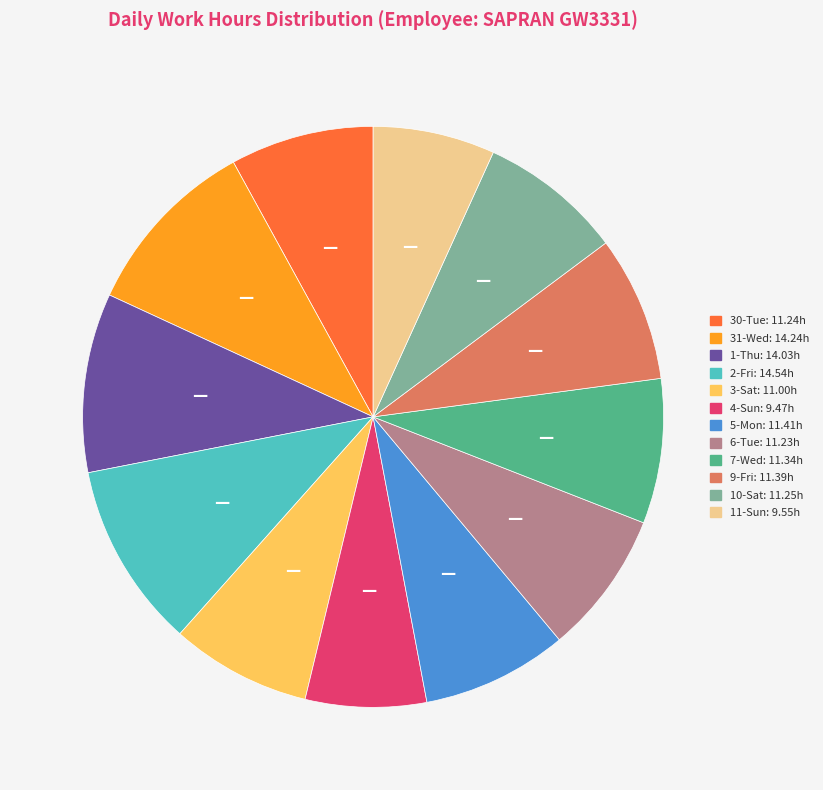

The 31-Wed slice represents 10% of the pie. True or false?

True